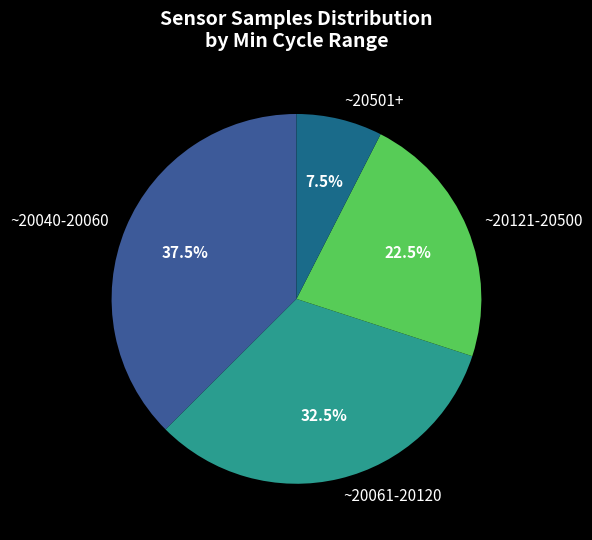

Rank the categories by value from lowest to highest.

~20501+, ~20121-20500, ~20061-20120, ~20040-20060